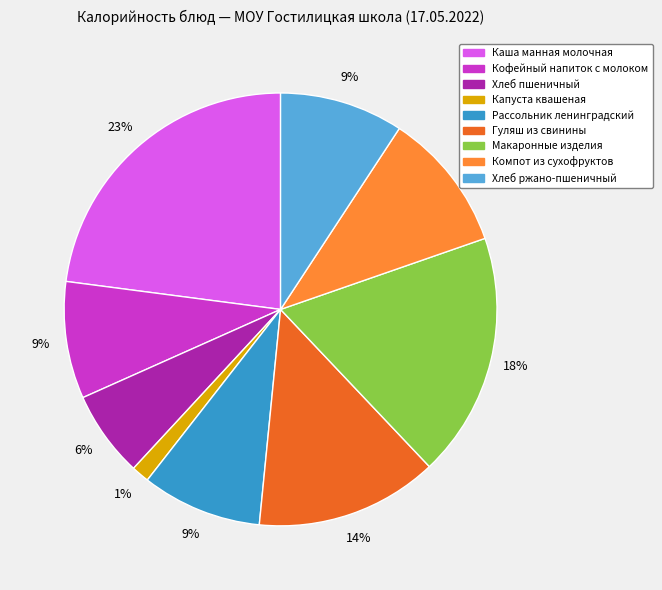

Is Макаронные изделия the majority of the pie?

No